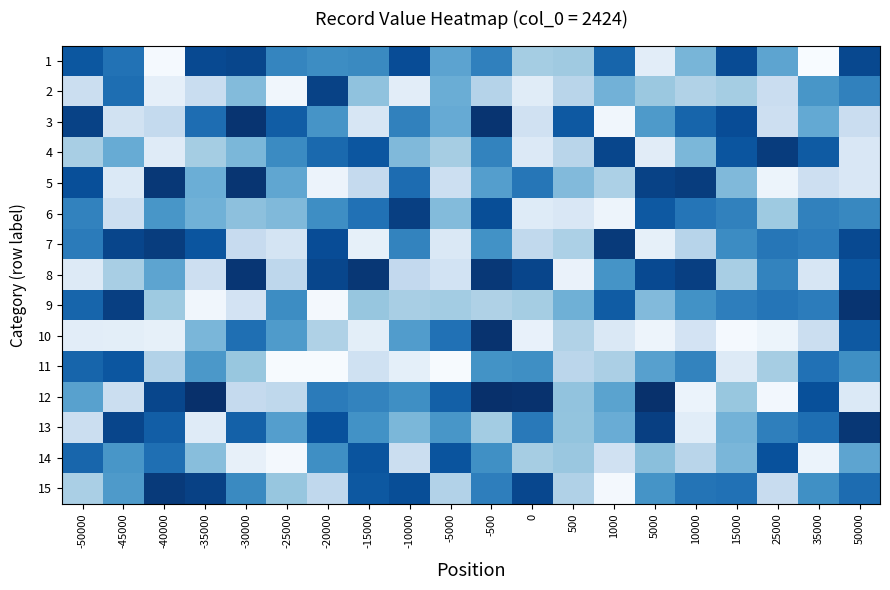

How many categories are shown in the chart?

20